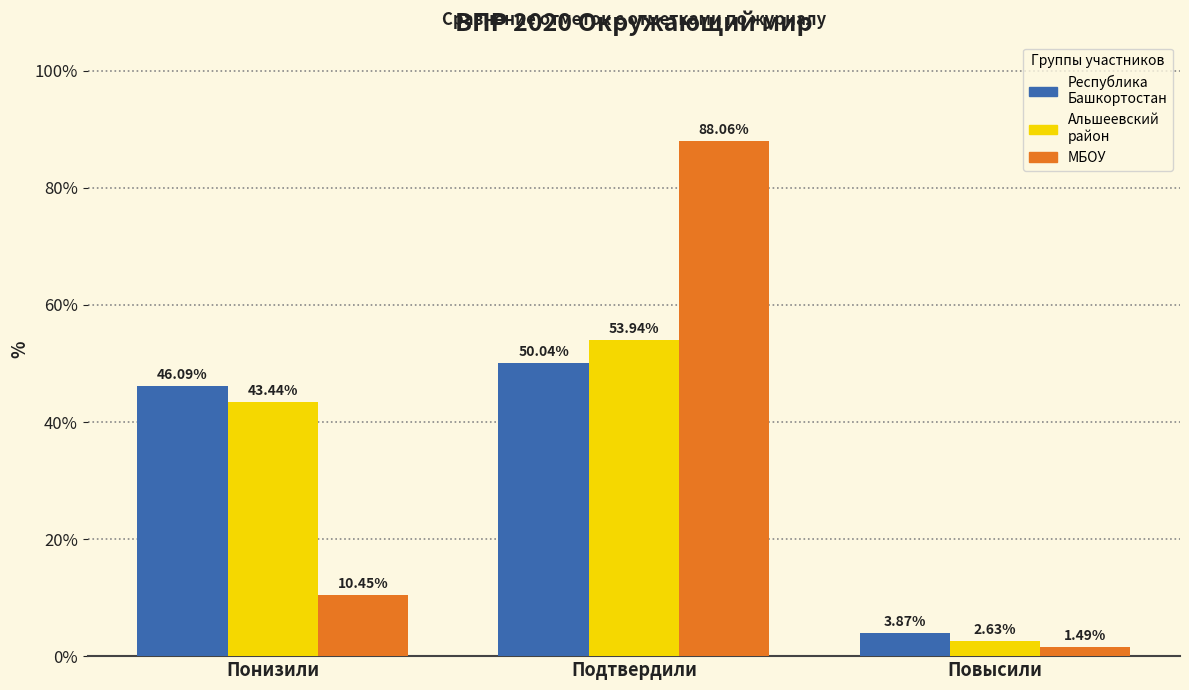

At which category does the chart reach its minimum across all series?

Повысили